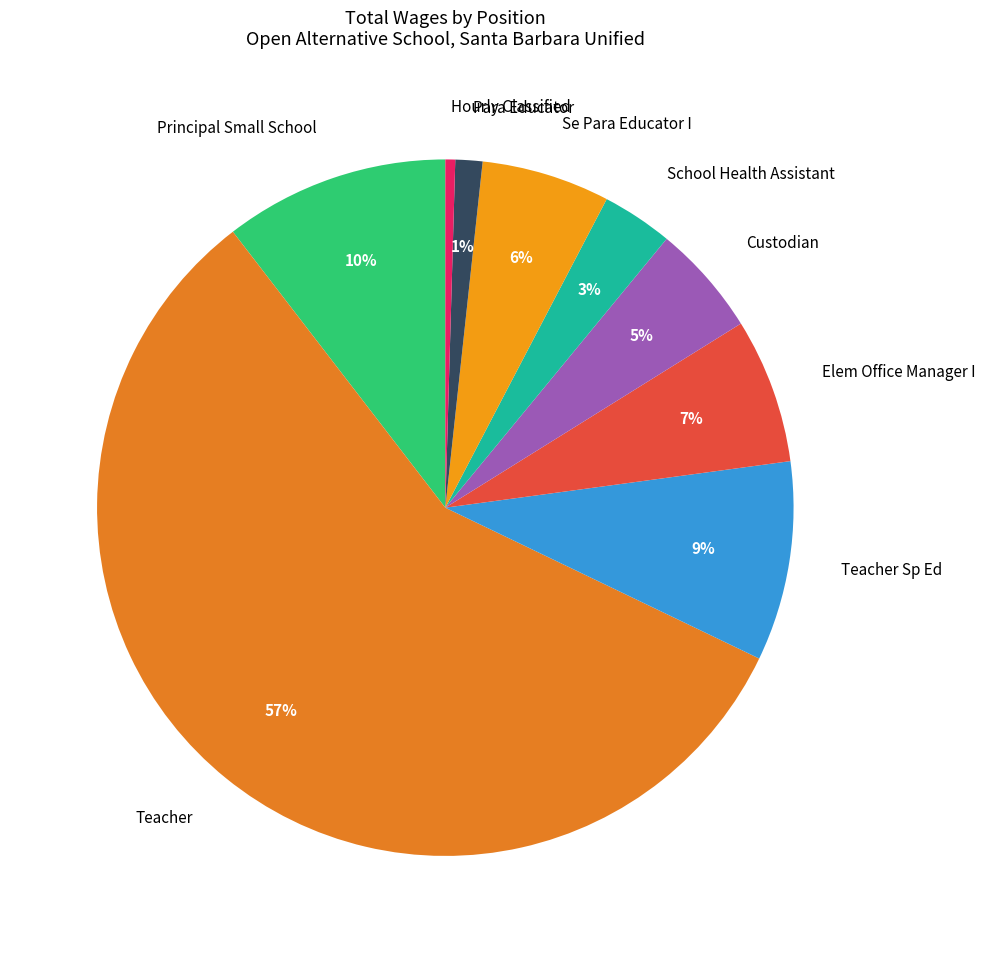

To the nearest percent, what is the average slice percentage?

11%